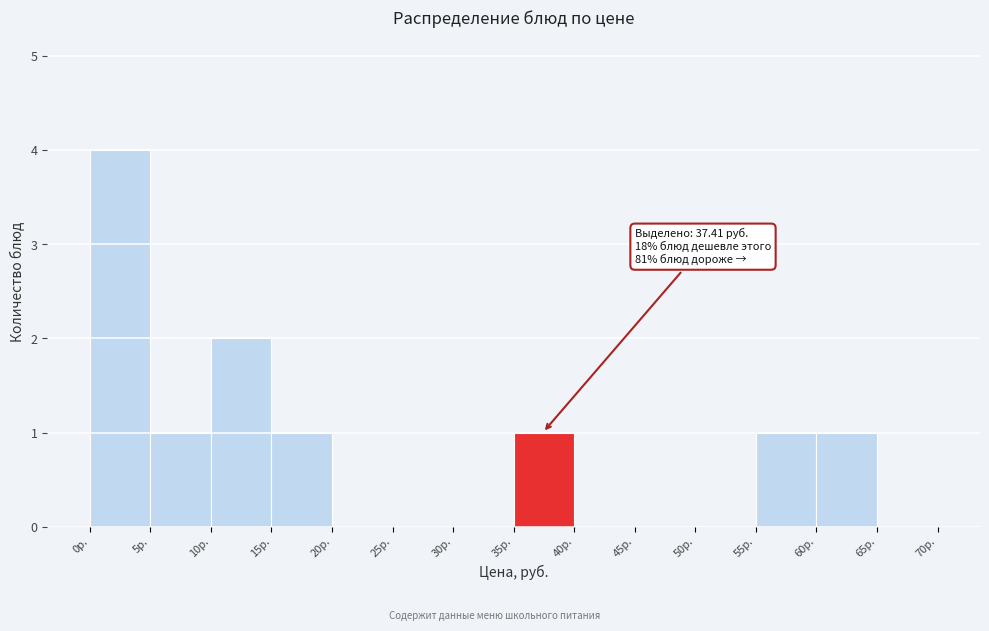

Which range on the x-axis has the tallest bar?

0 to 5